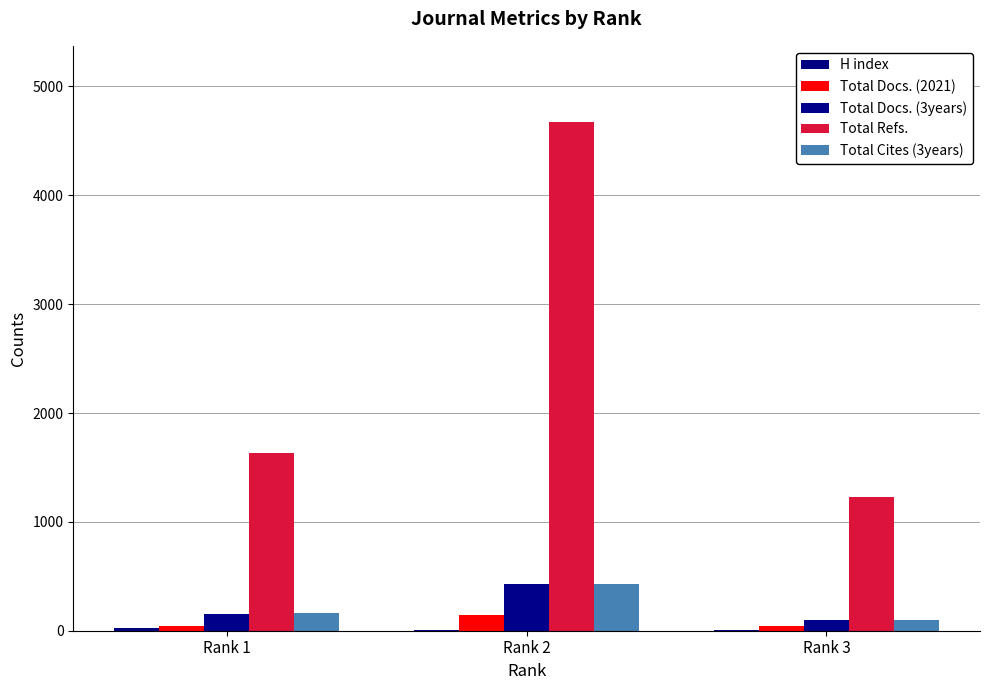

Count the number of categories in the chart.

3